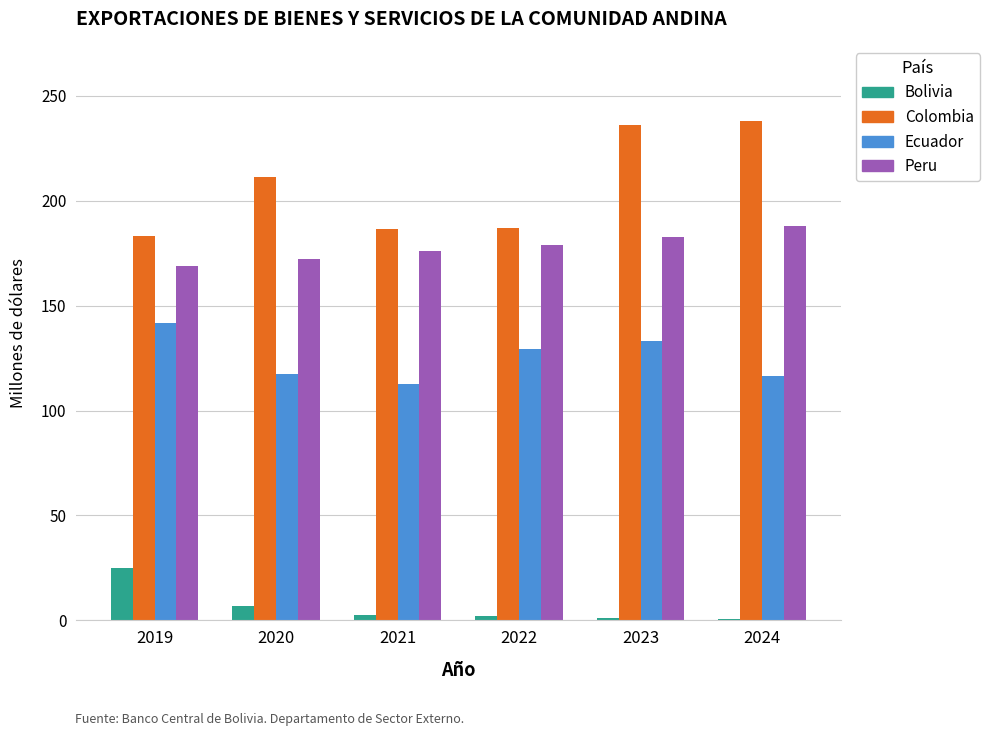

True or false: Colombia has a value of 239.1 at 2019.

False